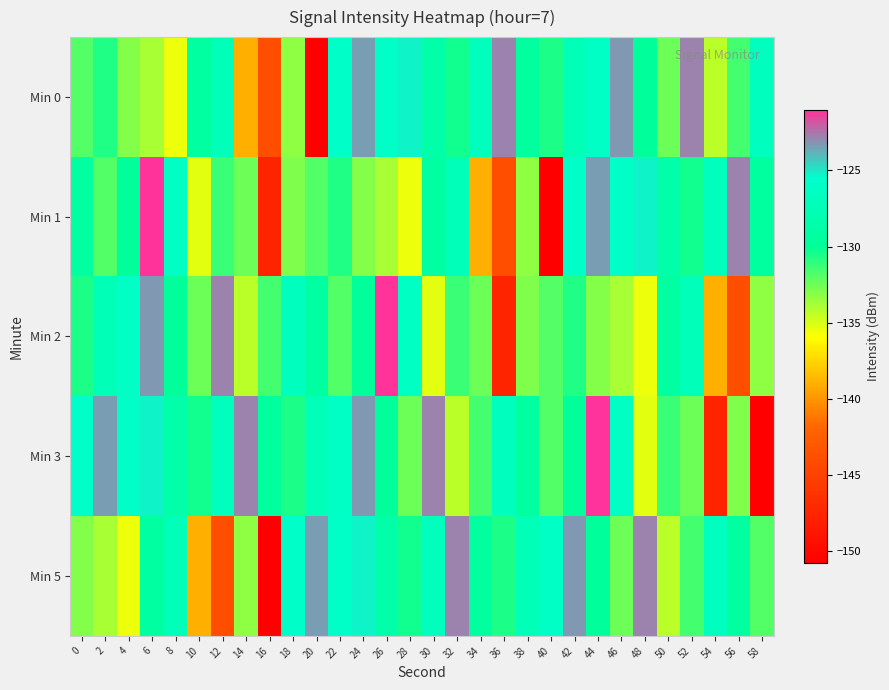

At which category does the chart reach its peak across all series?

6